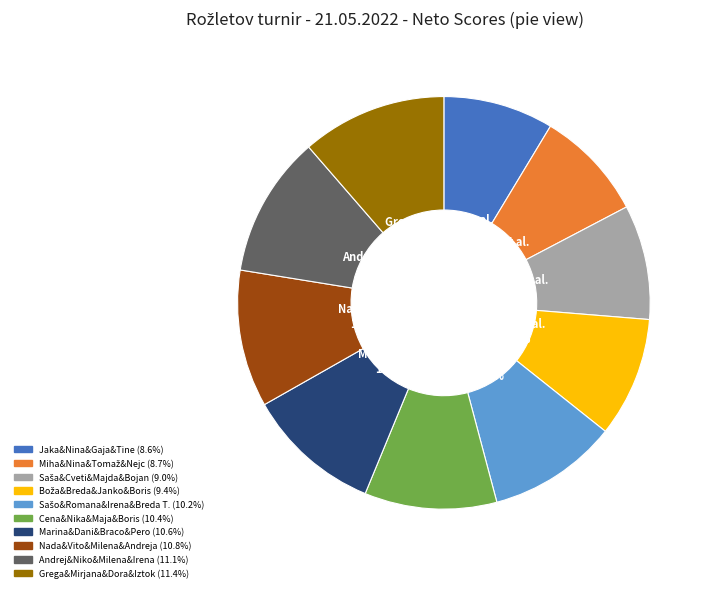

To the nearest percent, what portion does Jaka&Nina&Gaja&Tine represent?

9%